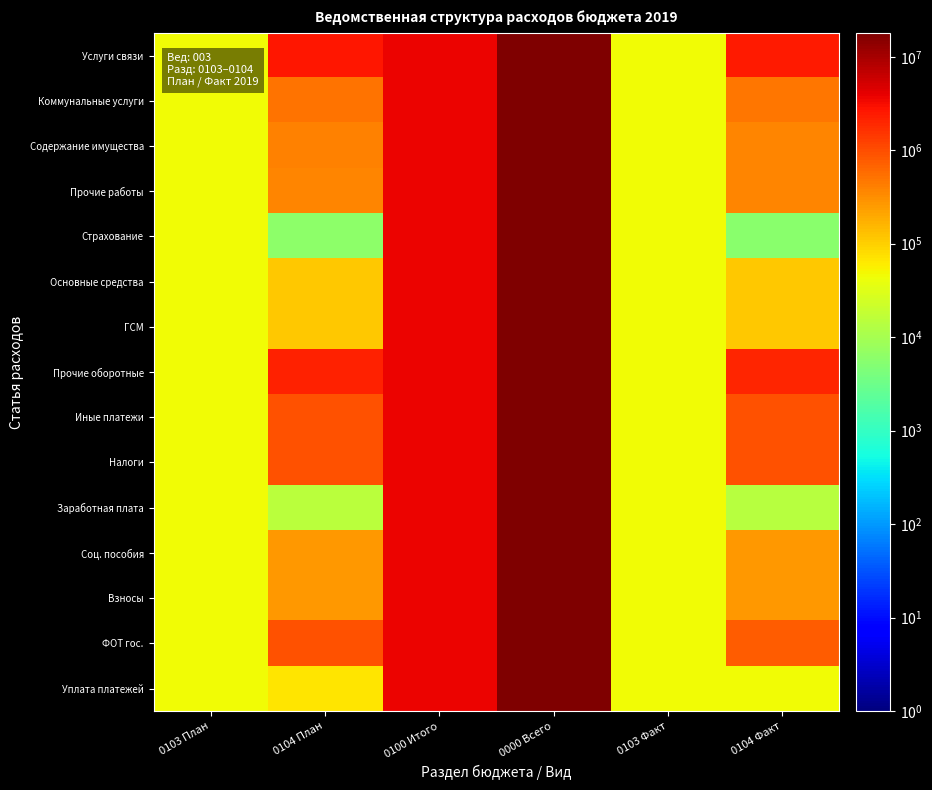

Reading left to right, what are all the values shown in this chart?

Услуги связи: 0103 План=47000	0104 План=2633800	0100 Итого=3720040	0000 Всего=17992366	0103 Факт=46872	0104 Факт=2482847
Коммунальные услуги: 0103 План=47000	0104 План=498929	0100 Итого=3720040	0000 Всего=17992366	0103 Факт=46872	0104 Факт=492186
Содержание имущества: 0103 План=47000	0104 План=387000	0100 Итого=3720040	0000 Всего=17992366	0103 Факт=46872	0104 Факт=380257
Прочие работы: 0103 План=47000	0104 План=381000	0100 Итого=3720040	0000 Всего=17992366	0103 Факт=46872	0104 Факт=374631
Страхование: 0103 План=47000	0104 План=6000	0100 Итого=3720040	0000 Всего=17992366	0103 Факт=46872	0104 Факт=5625
Основные средства: 0103 План=47000	0104 План=111929	0100 Итого=3720040	0000 Всего=17992366	0103 Факт=46872	0104 Факт=111929
ГСМ: 0103 План=47000	0104 План=111929	0100 Итого=3720040	0000 Всего=17992366	0103 Факт=46872	0104 Факт=111929
Прочие оборотные: 0103 План=47000	0104 План=2134871	0100 Итого=3720040	0000 Всего=17992366	0103 Факт=46872	0104 Факт=1990661
Иные платежи: 0103 План=47000	0104 План=943857	0100 Итого=3720040	0000 Всего=17992366	0103 Факт=46872	0104 Факт=938041
Налоги: 0103 План=47000	0104 План=928457	0100 Итого=3720040	0000 Всего=17992366	0103 Факт=46872	0104 Факт=923986
Заработная плата: 0103 План=47000	0104 План=15400	0100 Итого=3720040	0000 Всего=17992366	0103 Факт=46872	0104 Факт=14054
Соц. пособия: 0103 План=47000	0104 План=274214	0100 Итого=3720040	0000 Всего=17992366	0103 Факт=46872	0104 Факт=274214
Взносы: 0103 План=47000	0104 План=274214	0100 Итого=3720040	0000 Всего=17992366	0103 Факт=46872	0104 Факт=274214
ФОТ гос.: 0103 План=47000	0104 План=911800	0100 Итого=3720040	0000 Всего=17992366	0103 Факт=46872	0104 Факт=777141
Уплата платежей: 0103 План=47000	0104 План=70000	0100 Итого=3720040	0000 Всего=17992366	0103 Факт=46872	0104 Факт=45796